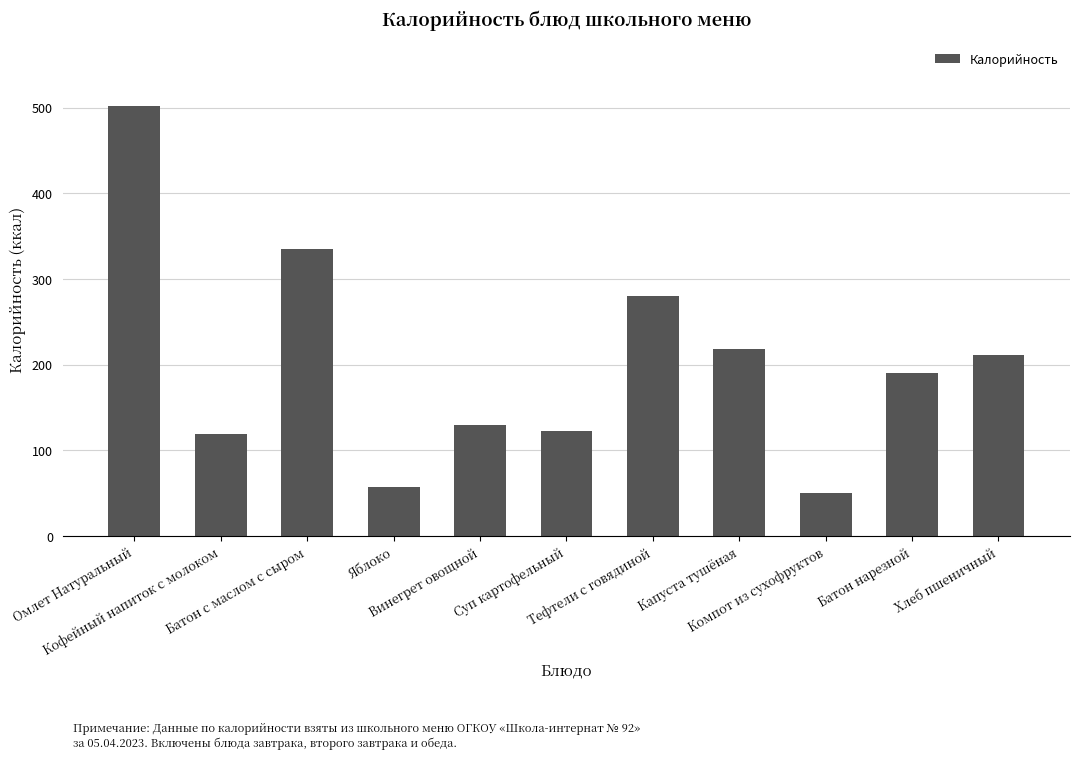

How many values exceed 190?

6